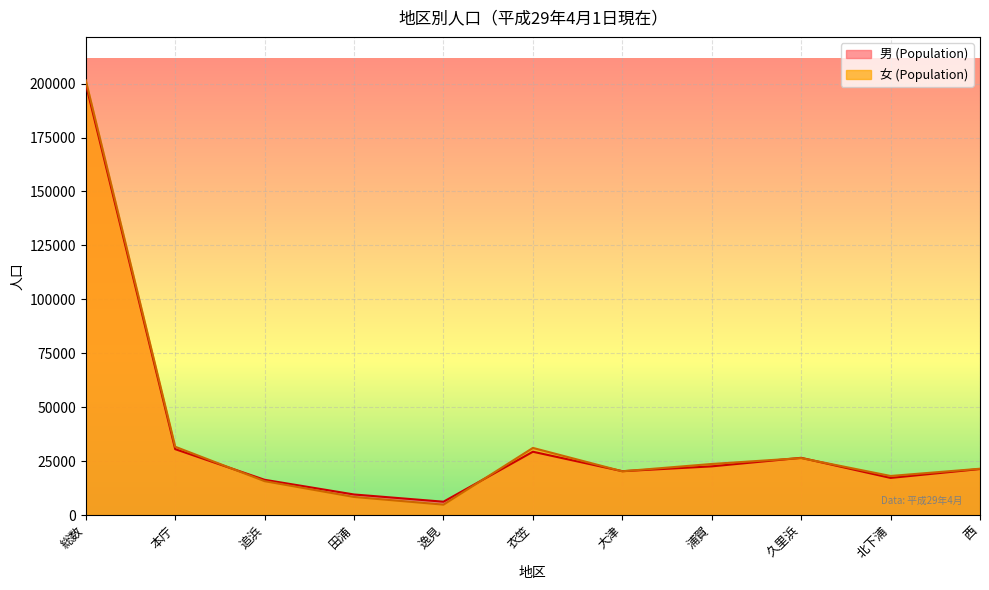

How many times do 女 (Population) and 男 (Population) cross each other?

6